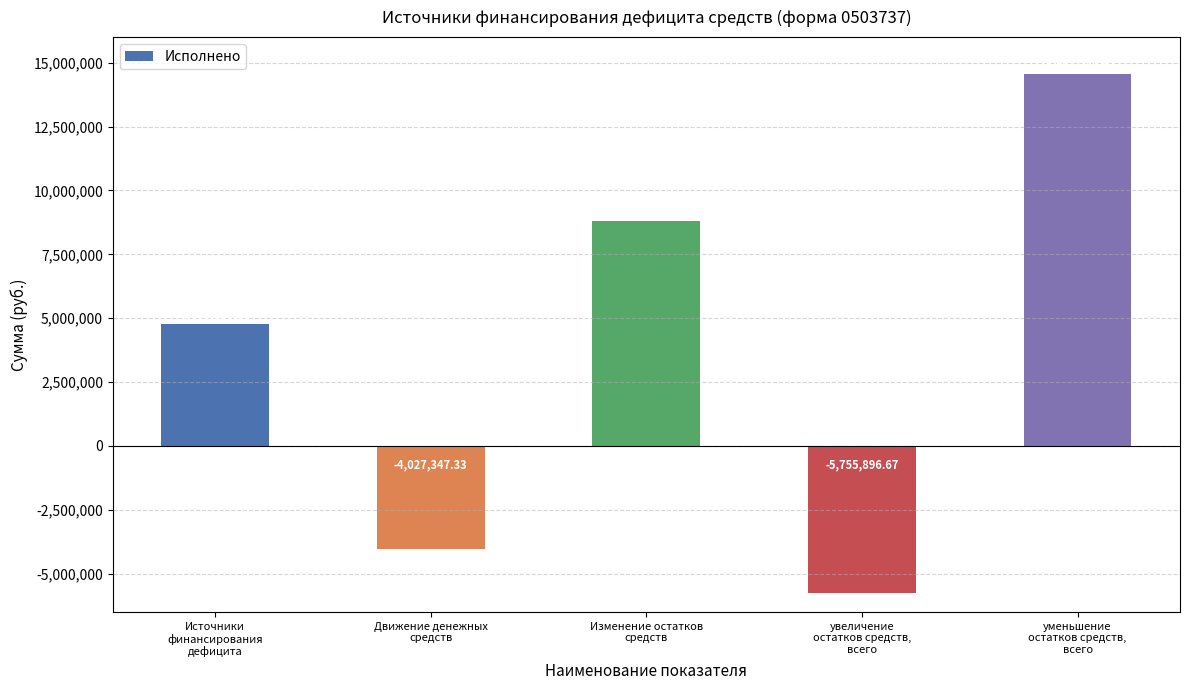

Rank the categories by value from highest to lowest.

уменьшение
остатков средств,
всего, Изменение остатков
средств, Источники
финансирования
дефицита, Движение денежных
средств, увеличение
остатков средств,
всего